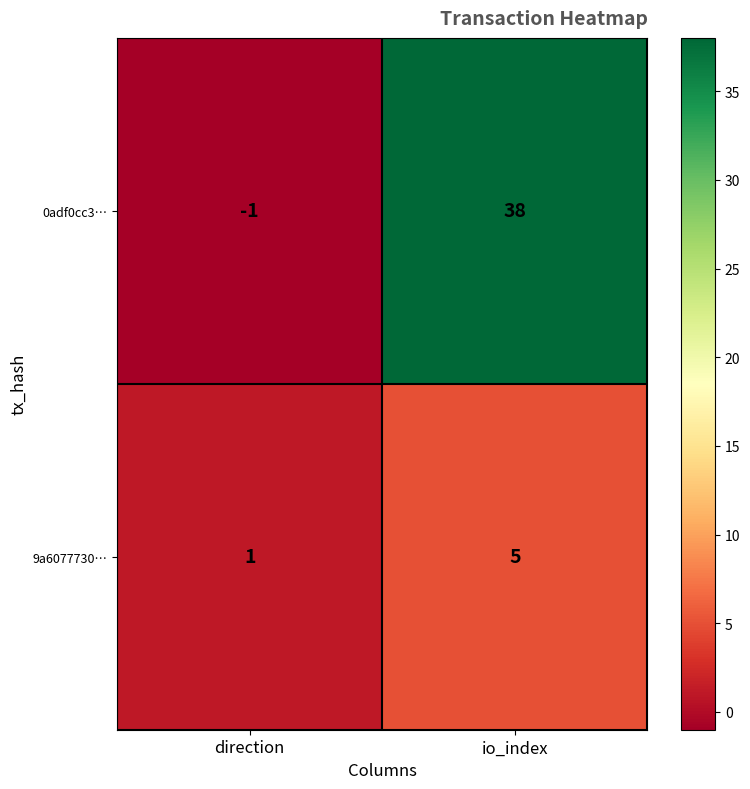

What is the average value of the 9a6077730… series?

3